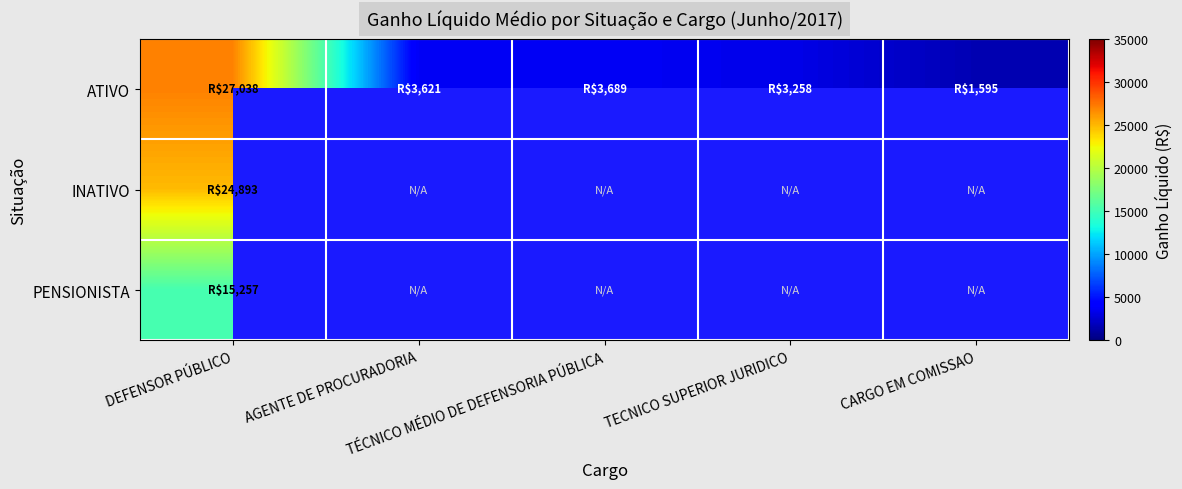

Between TECNICO SUPERIOR JURIDICO and CARGO EM COMISSAO, which series saw the biggest shift?

ATIVO